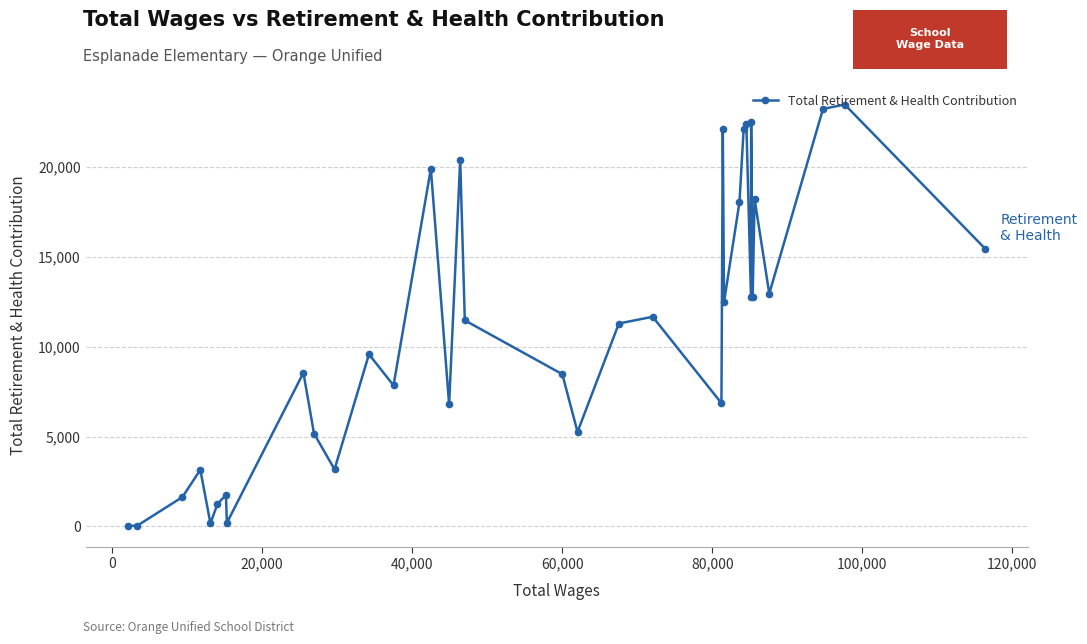

What is the maximum value shown in the chart?

23467